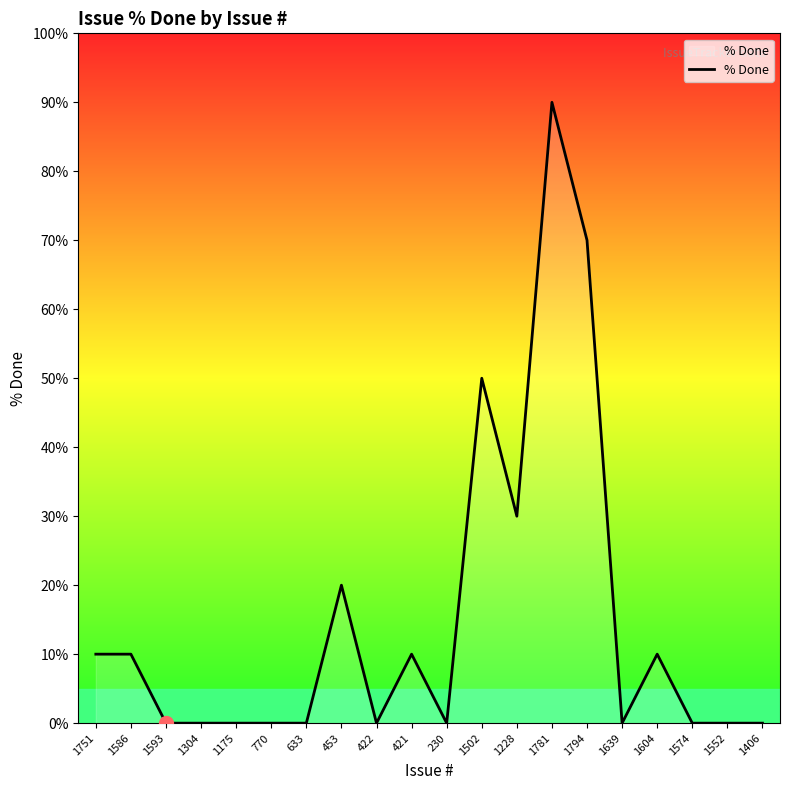

What is the change in value from 1586 to 1175?

-10